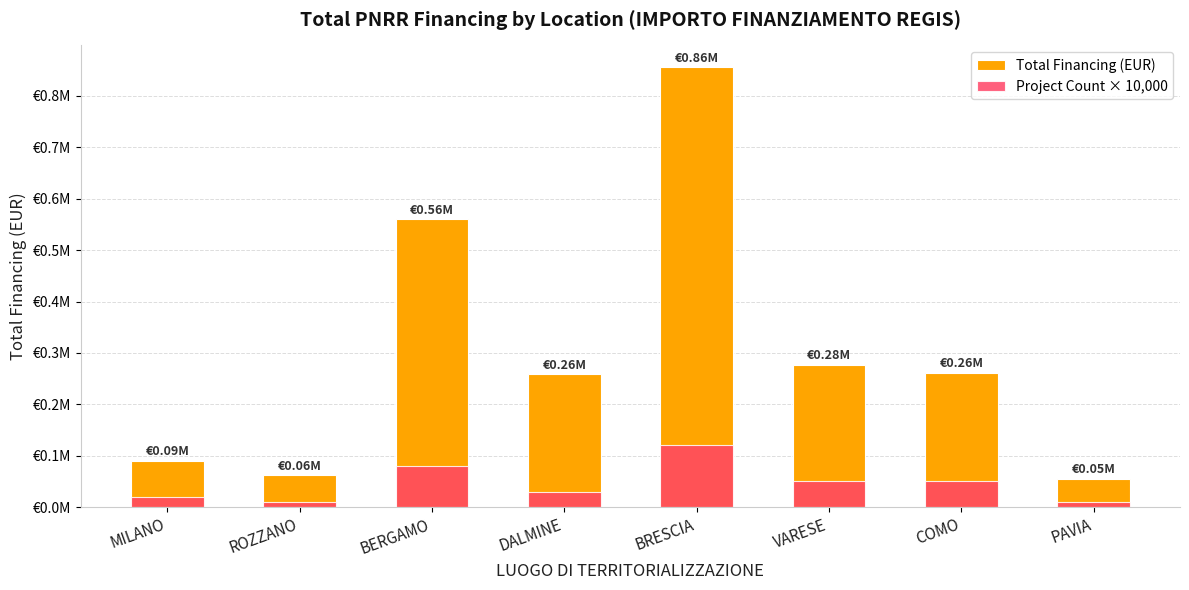

What is the sum of all Total Financing (EUR) values?

2418985.5